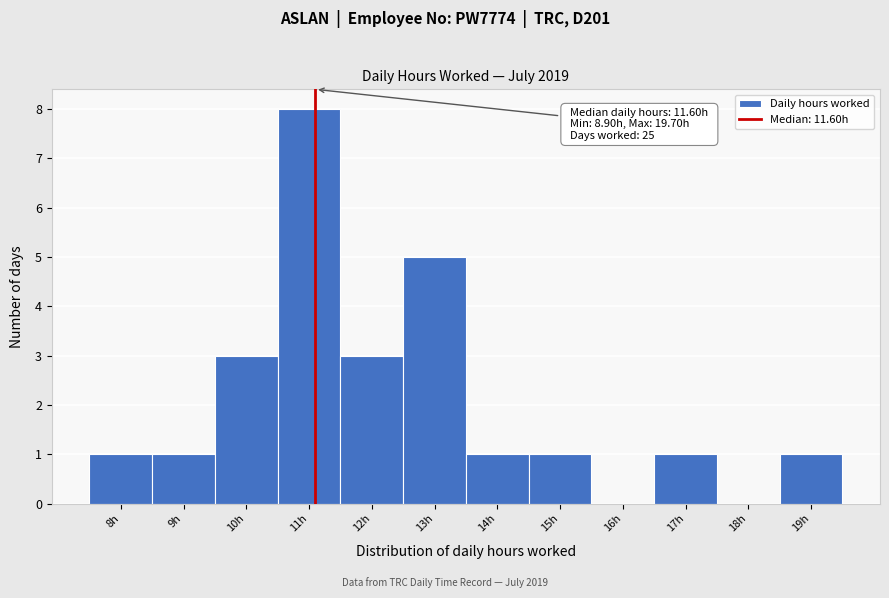

Reading left to right, transcribe all the data shown in this chart.

8h=1	9h=1	10h=3	11h=8	12h=3	13h=5	14h=1	15h=1	16h=0	17h=1	18h=0	19h=1